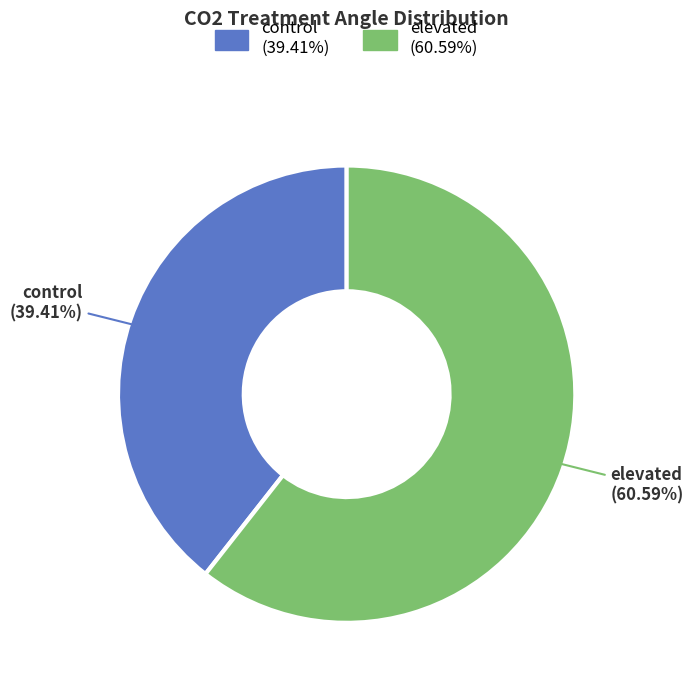

Is the sum of control and elevated greater than half?

Yes